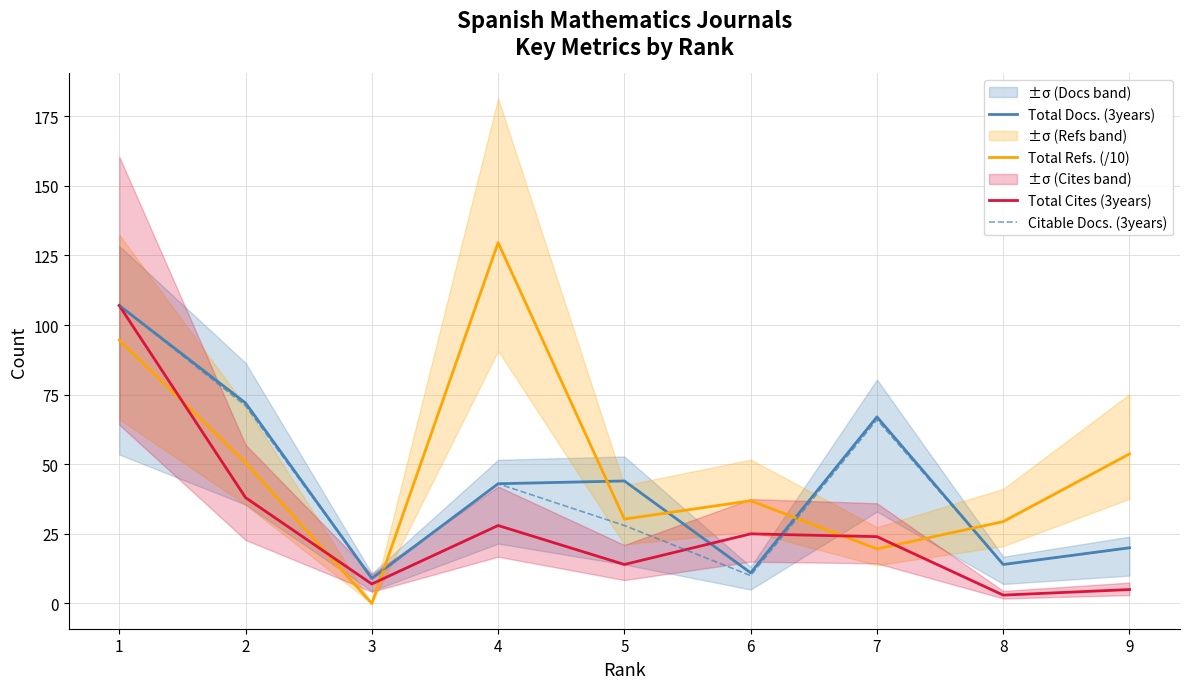

What is the value of the Total Cites (3years) point at the 1st from the left?

107.0